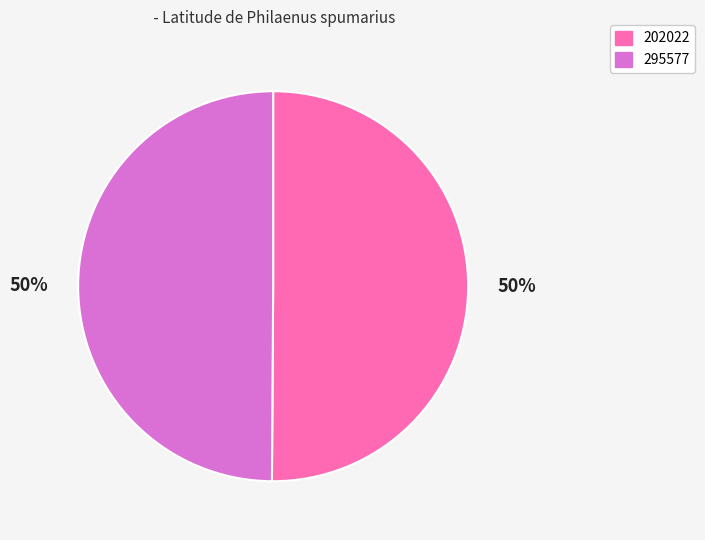

The 202022 slice represents 61% of the pie. True or false?

False